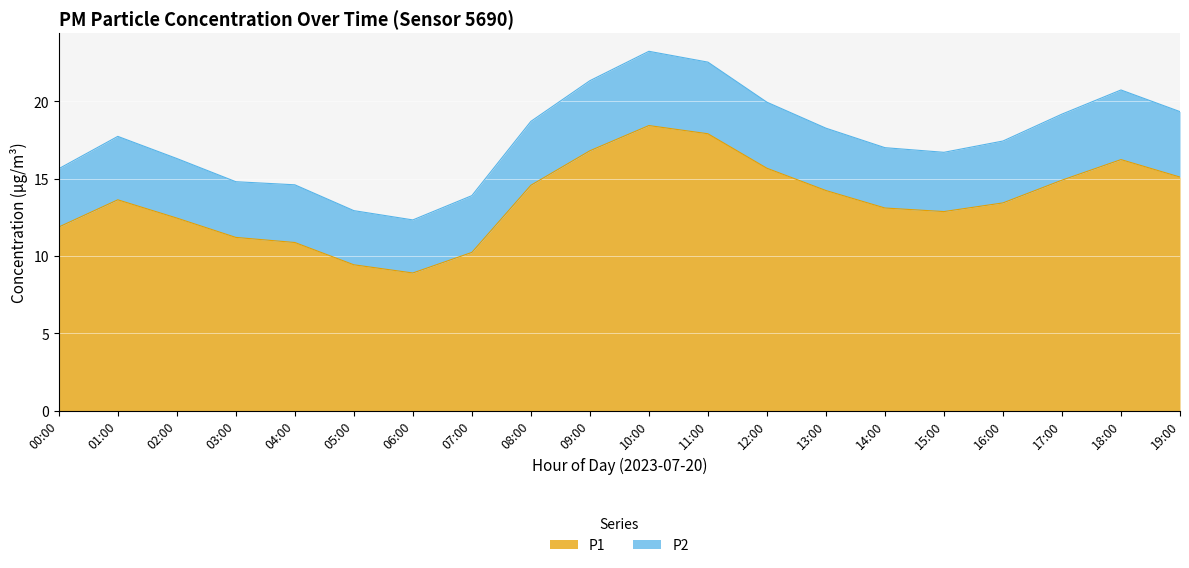

How many series are shown in this chart?

2